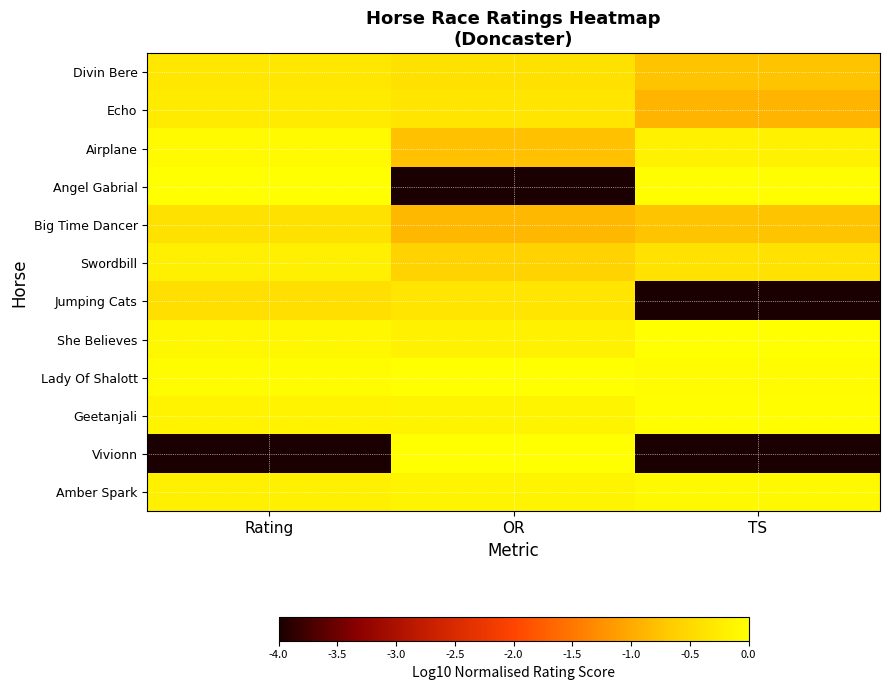

What is the spread (max minus min) of values at OR?

4.0